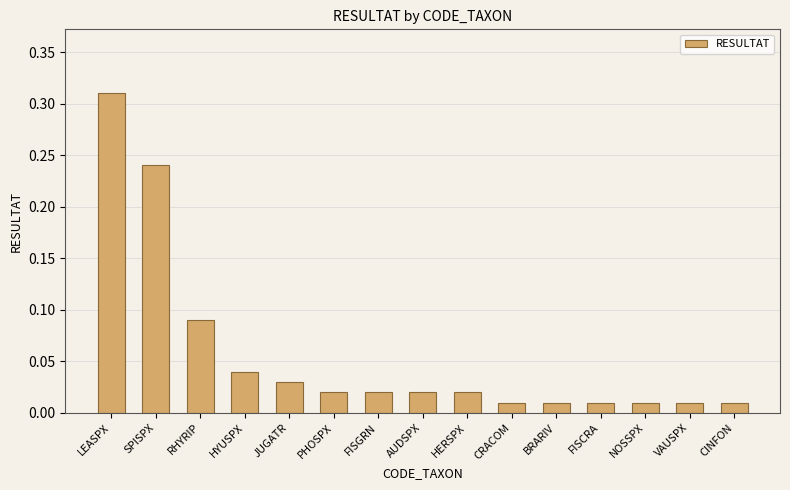

Is it true that the value at SPISPX is 0.4?

False